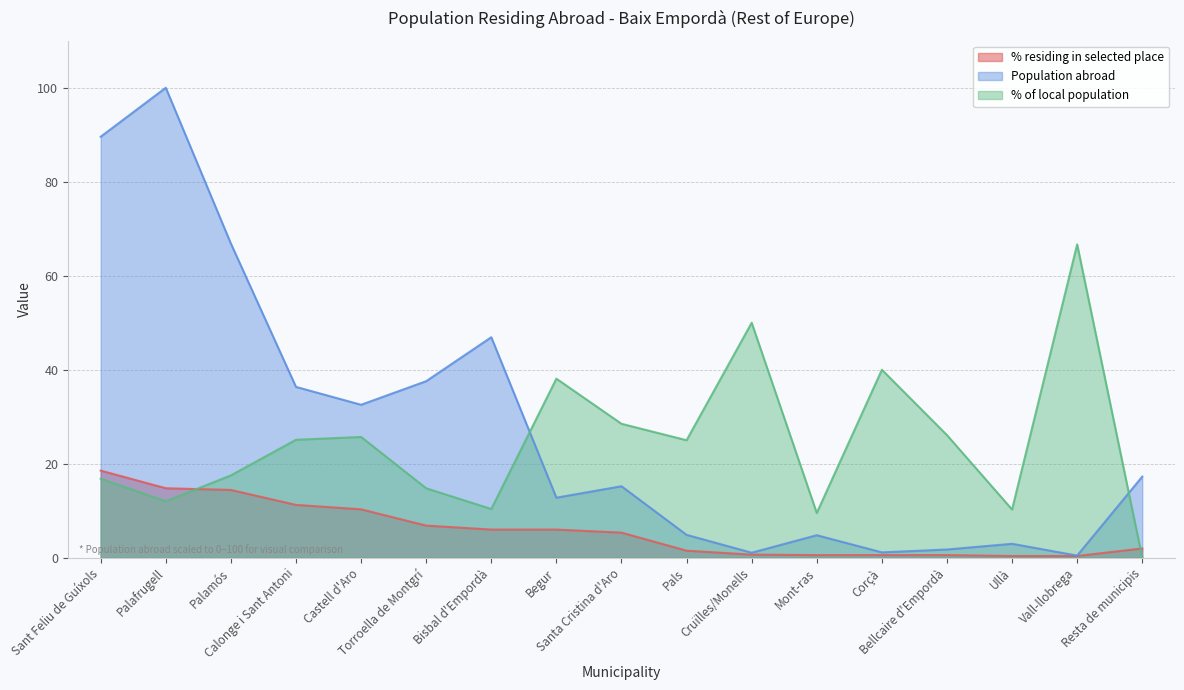

Is the value of % of local population at Torroella de Montgrí greater than the value of Population abroad at Begur?

Yes